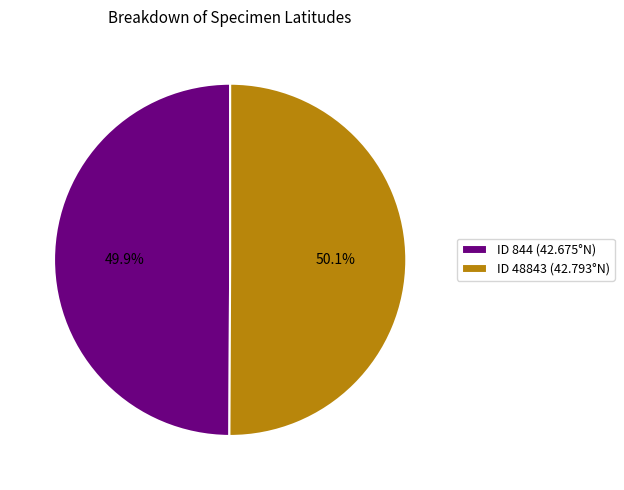

Count the number of slices in the pie.

2